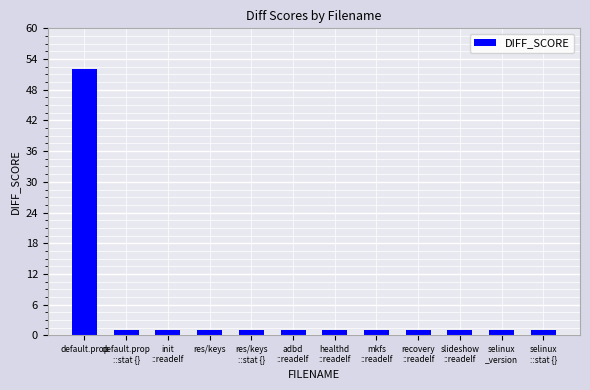

Between default.prop and healthd
::readelf, which is larger?

default.prop